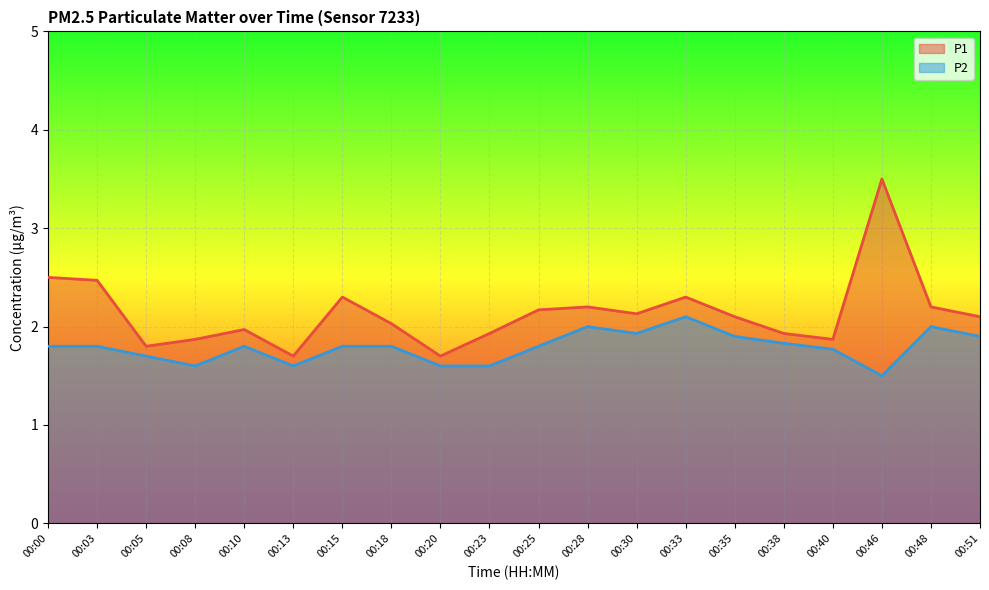

Which series changed the most between 00:08 and 00:13?

P1